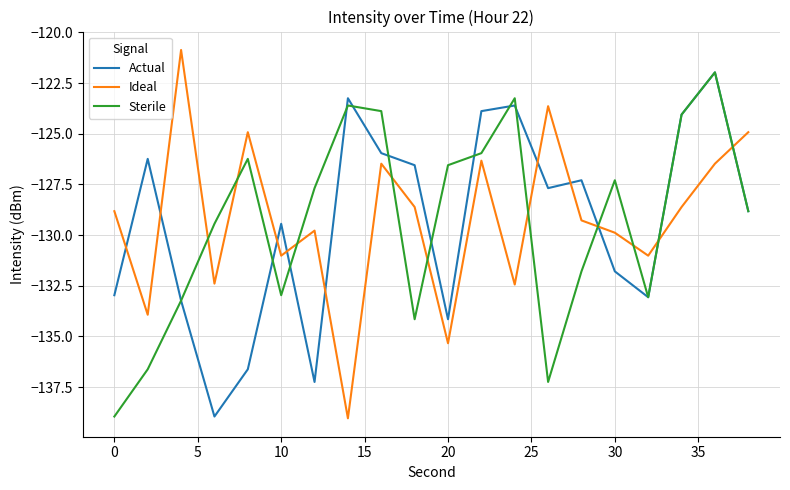

What is the minimum value shown in the chart?

-139.0